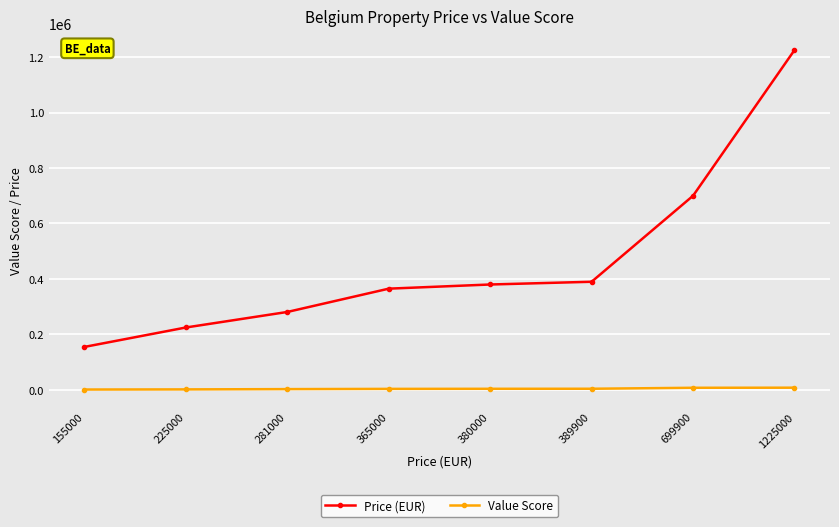

What is the minimum value for Value Score?

1364.7